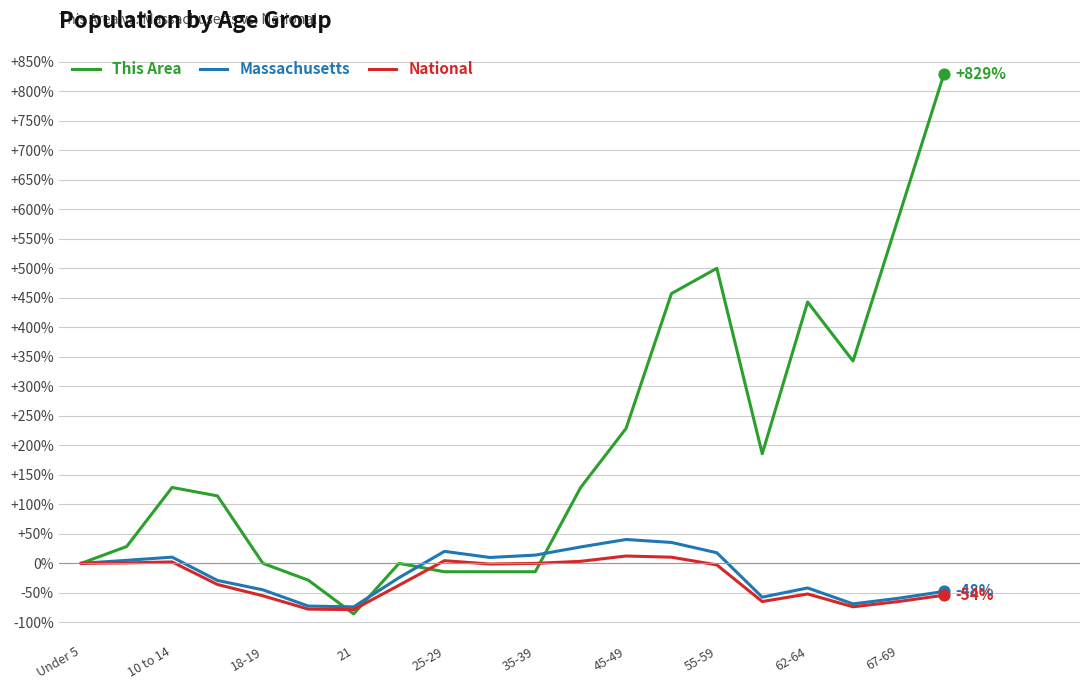

At how many categories does at least one series exceed 299?

6